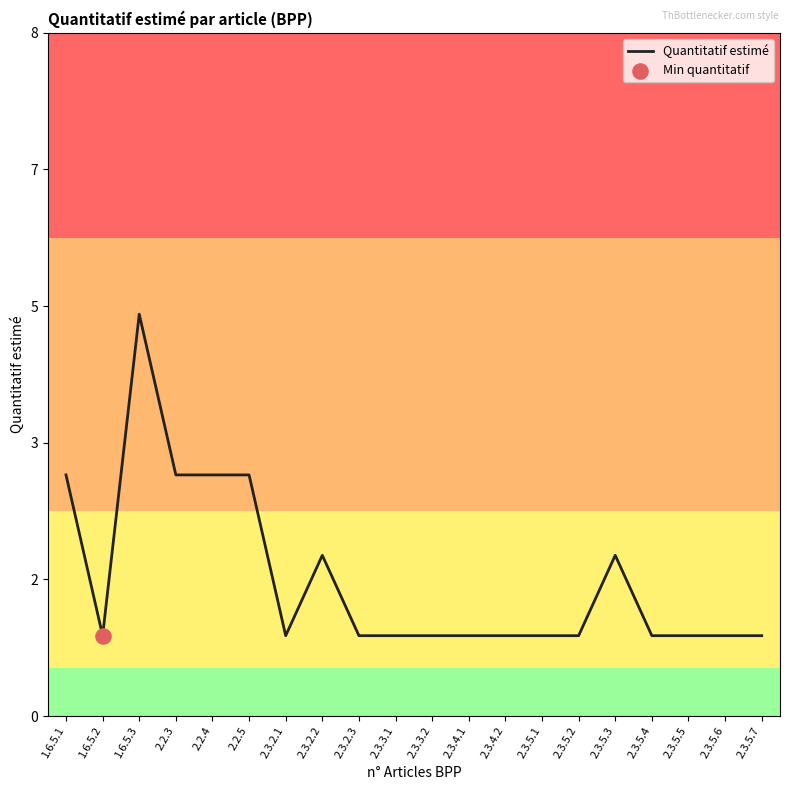

Does the chart have visible grid lines?

No